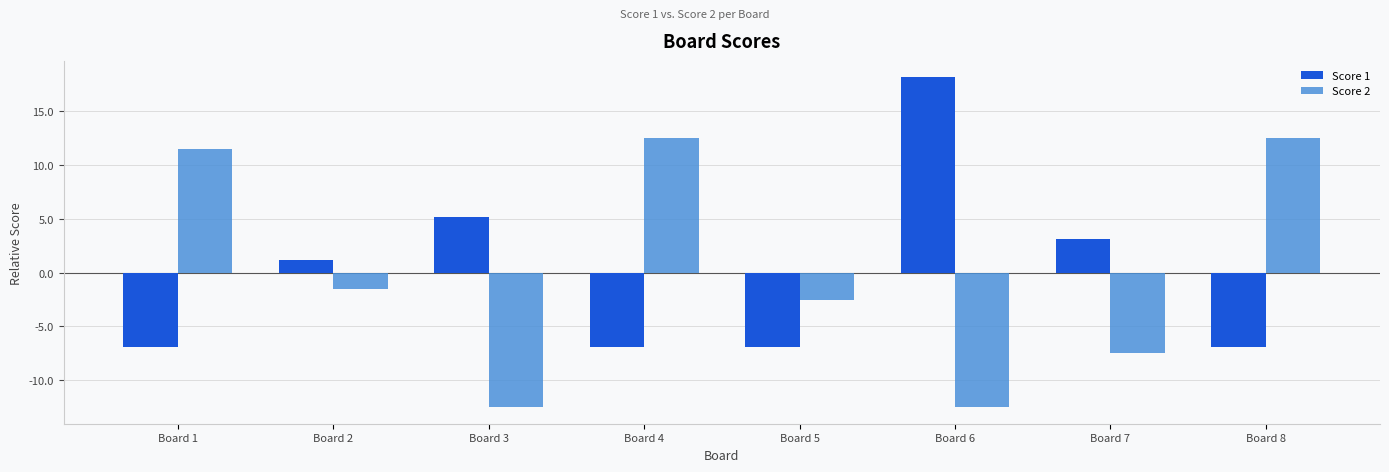

At which label is Score 2 closest to 0?

Board 2